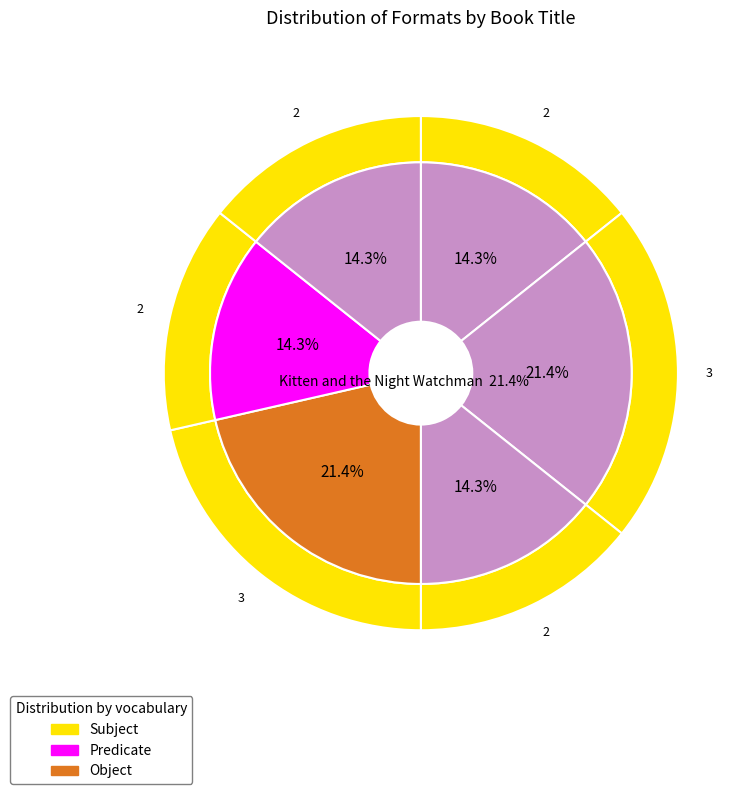

Does any single category account for the majority?

No